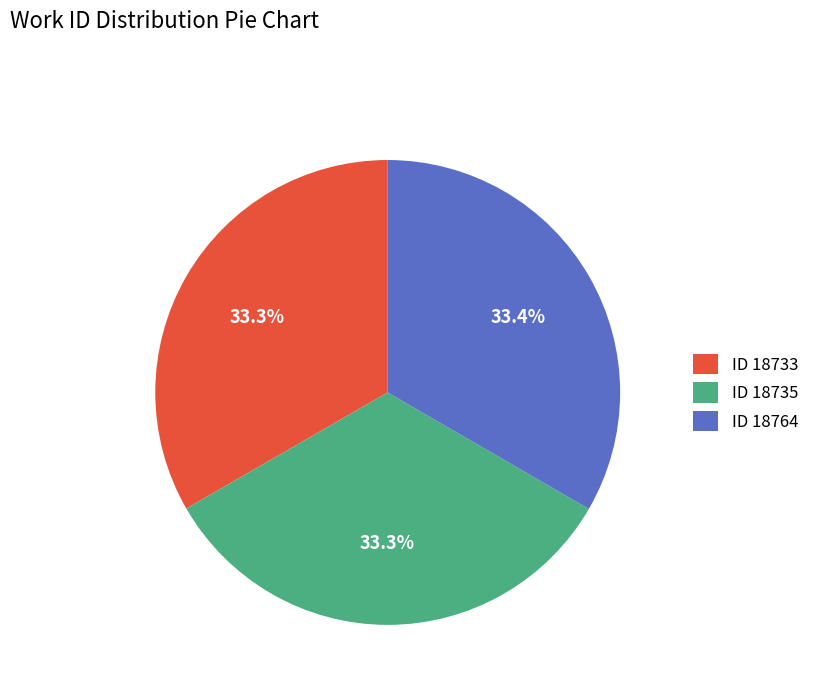

Is the sum of ID 18733 and ID 18764 greater than half?

Yes